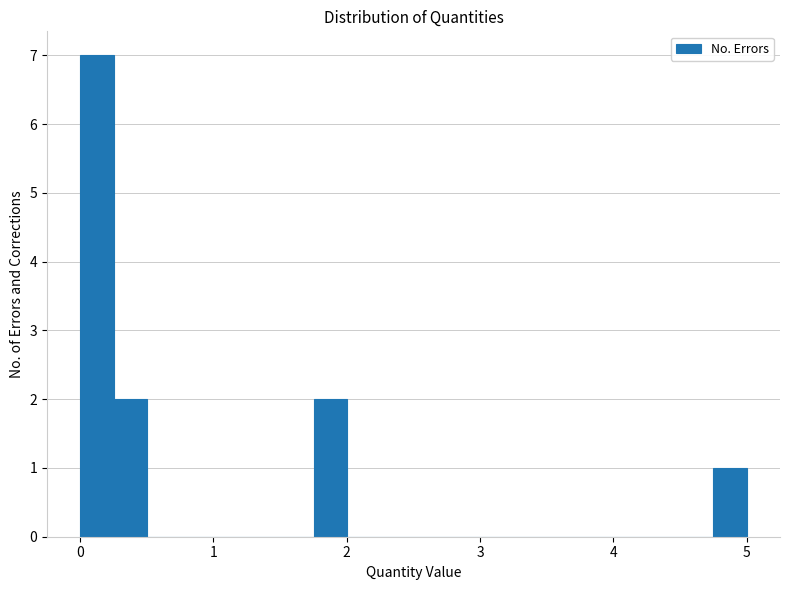

Read against the x-axis, roughly where is the centre of the tallest bar?

0.1